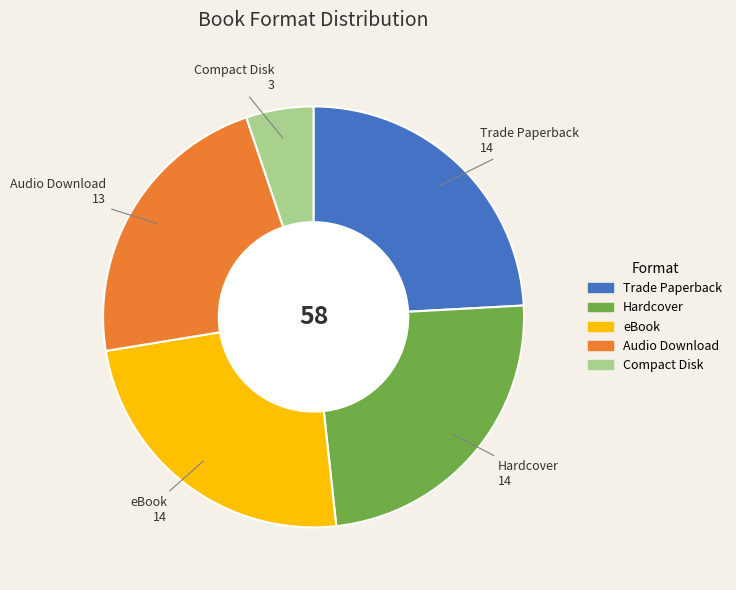

True or false: Compact Disk accounts for 5% of the total.

True